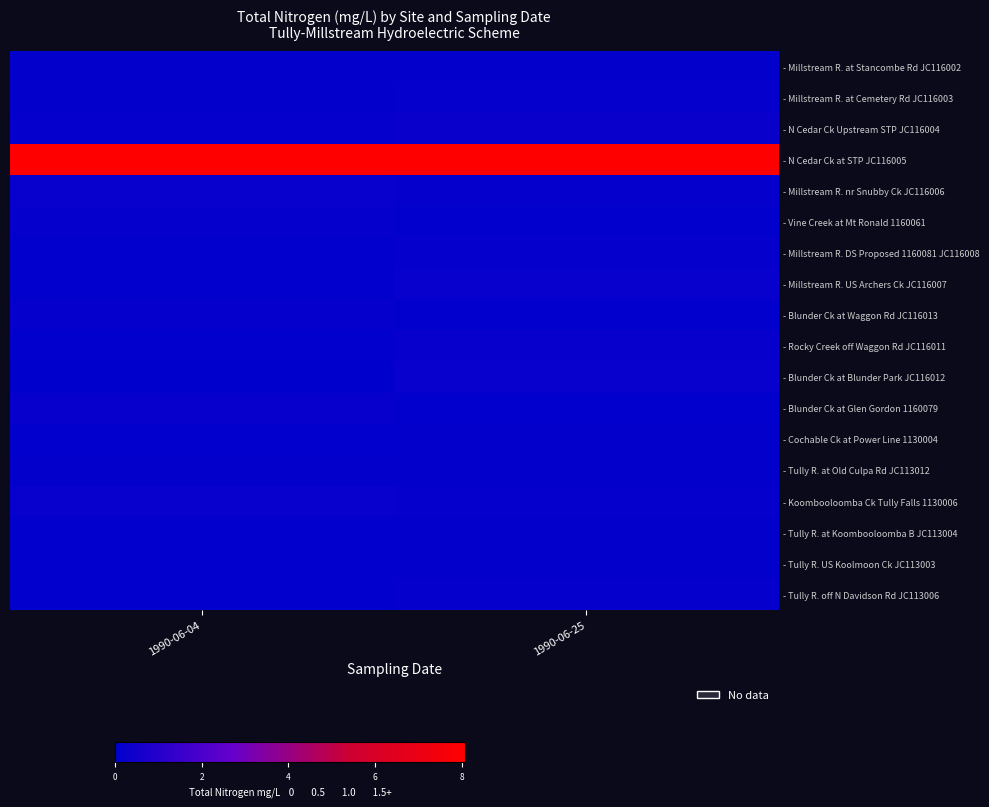

Which series has the largest total across all categories?

- N Cedar Ck at STP JC116005